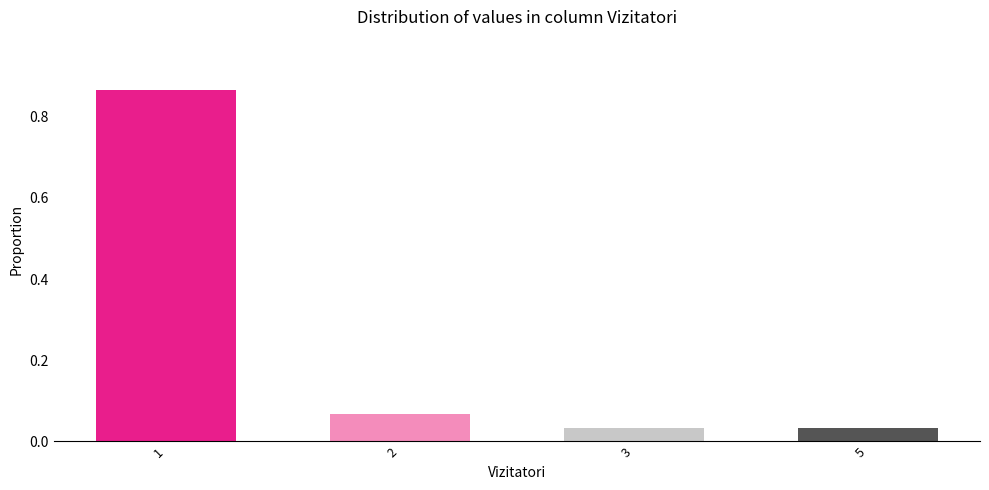

The chart shows a value of 1.5 at 1. True or false?

False